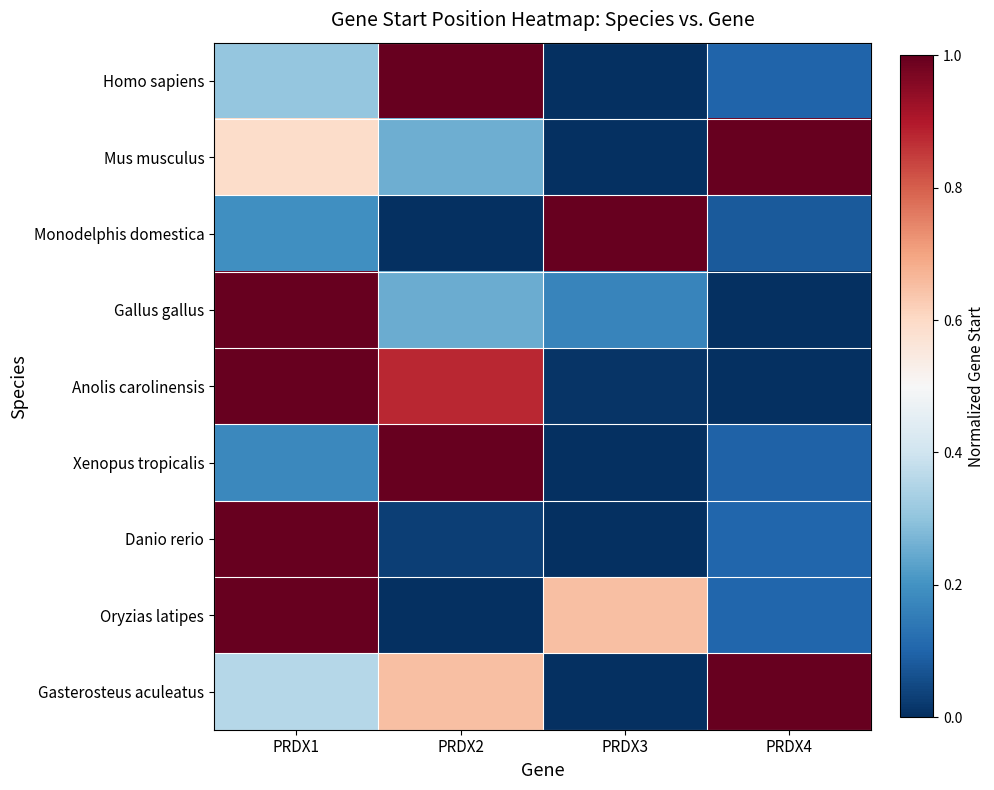

What is the total value across all series at PRDX1?

5.6